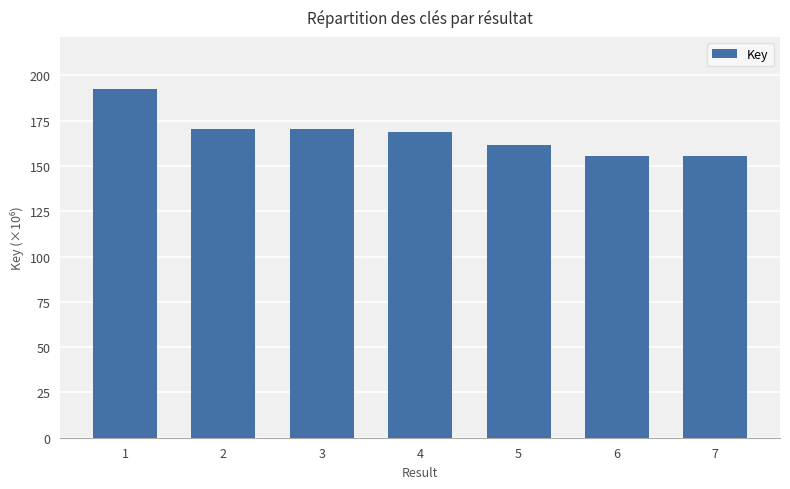

At which label does the data first exceed 168?

1